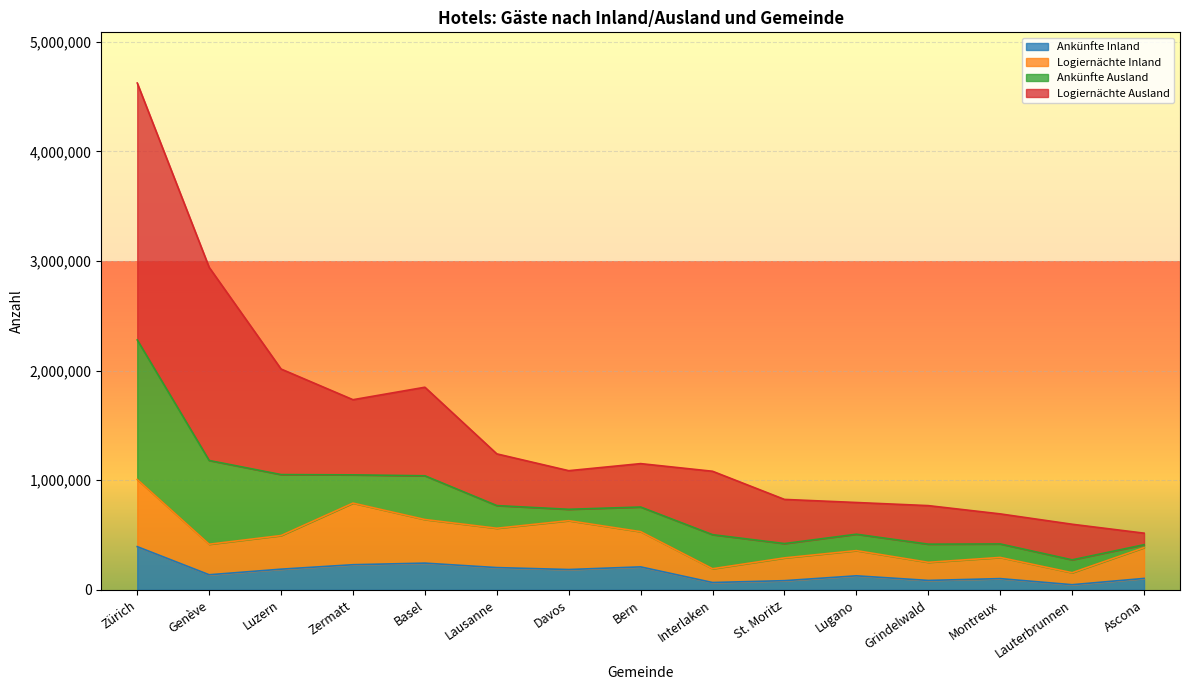

At which category is the sum across all series the highest?

Zürich